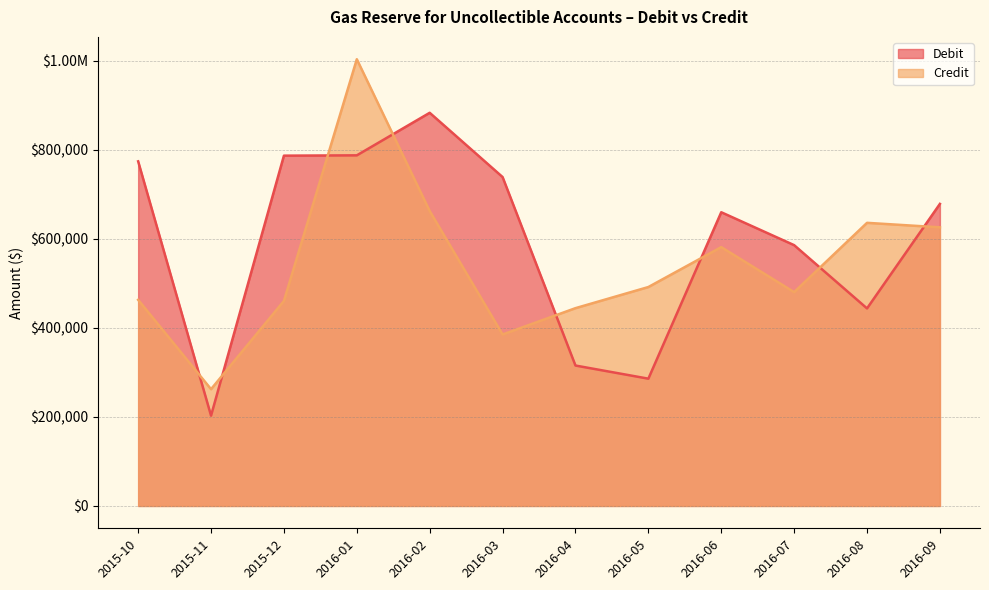

True or false: Debit has more than 2 interior local peaks.

False